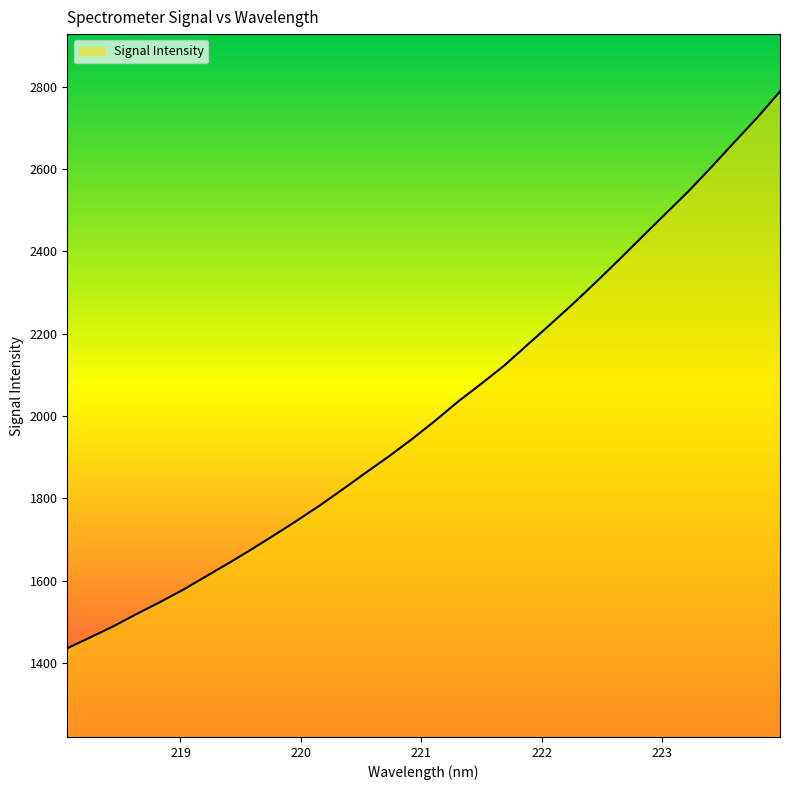

What is the difference between the maximum and minimum values?

1351.8